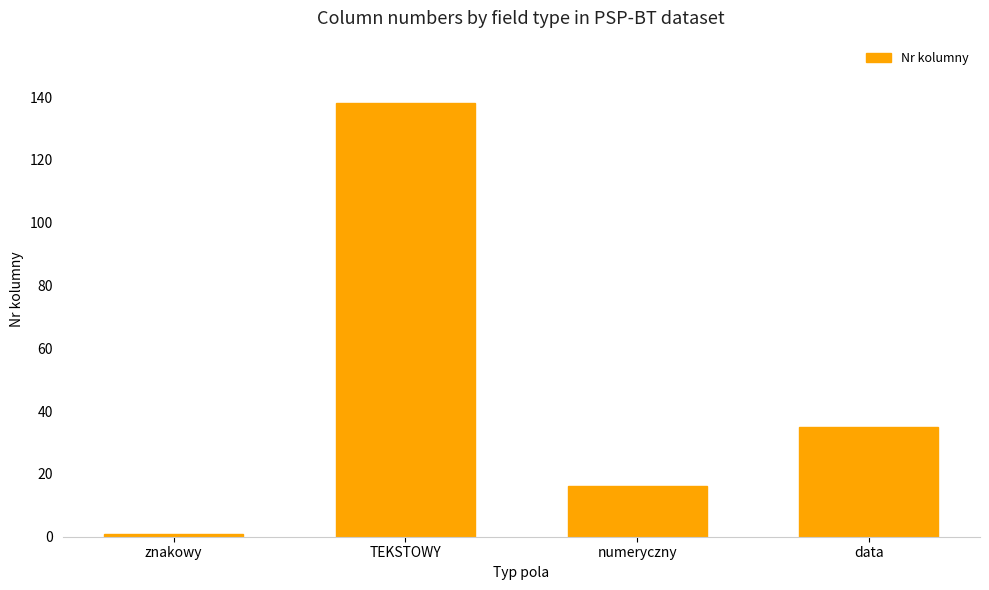

Reading left to right, what are all the values shown in this chart?

znakowy=1	TEKSTOWY=138	numeryczny=16	data=35